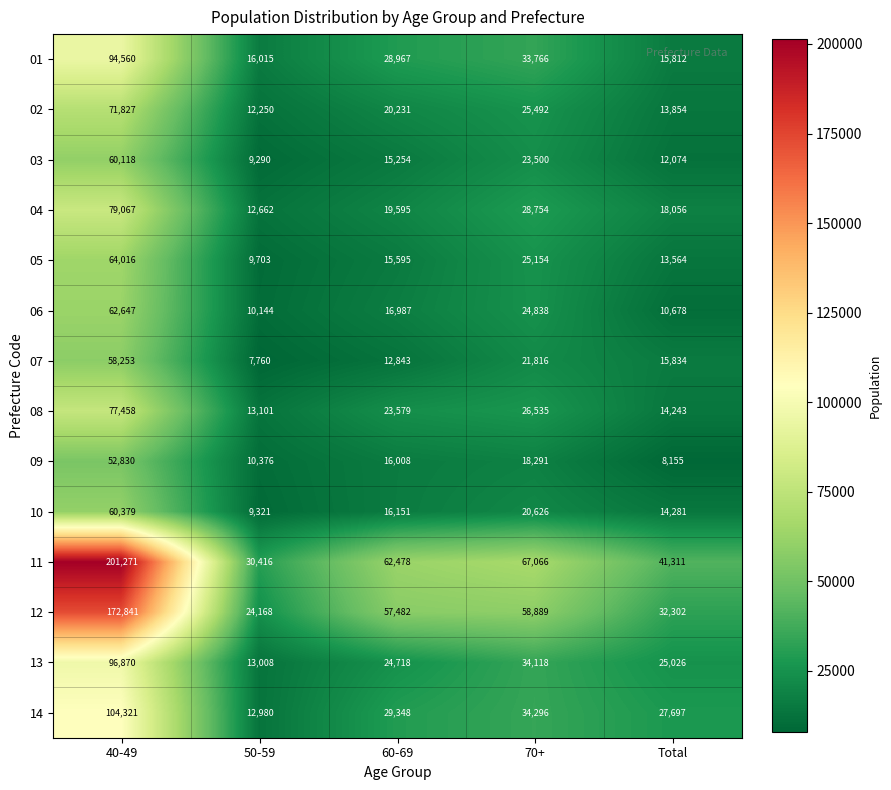

Count the number of categories in the chart.

5